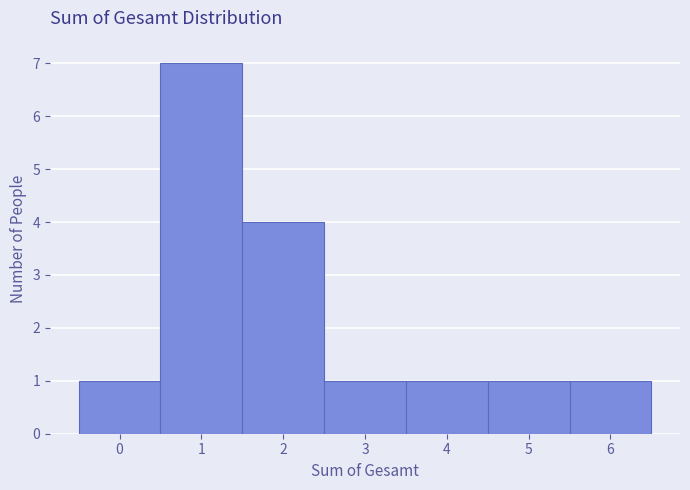

Reading left to right, list every bar in this chart as the range it spans on the x-axis followed by its height. The values are not printed on the chart, so give them approximately, as read against the axis.

-0.5 to 0.5: 1
0.5 to 1.5: 7
1.5 to 2.5: 4
2.5 to 3.5: 1
3.5 to 4.5: 1
4.5 to 5.5: 1
5.5 to 6.5: 1